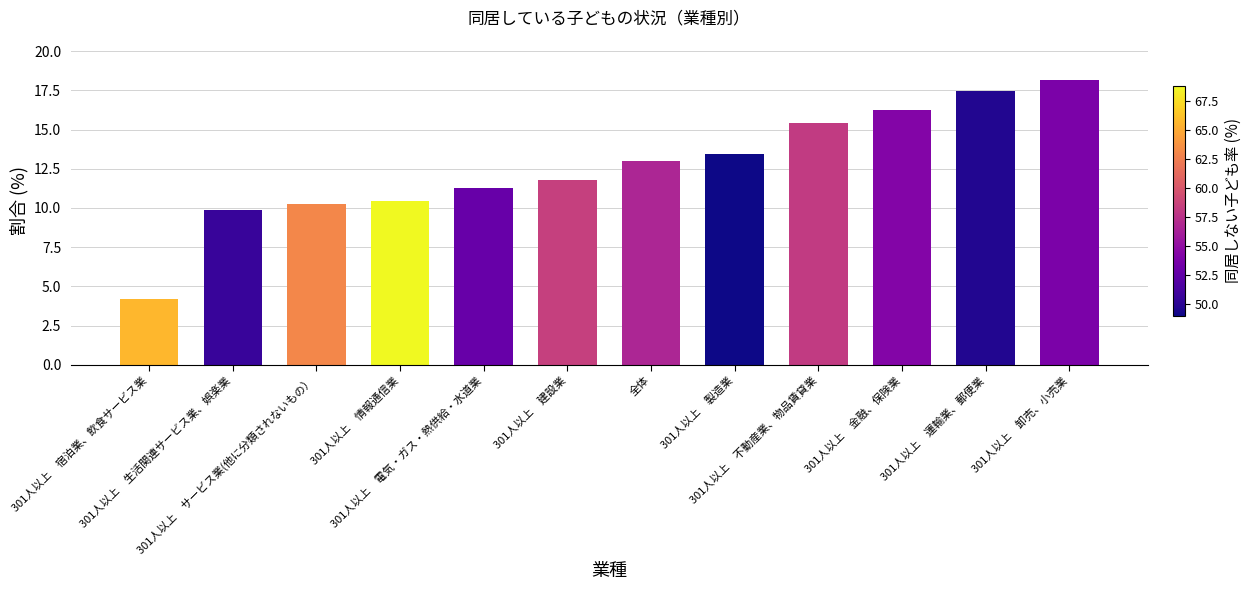

Which category has the lowest value across all series?

301人以上　宿泊業、飲食サービス業